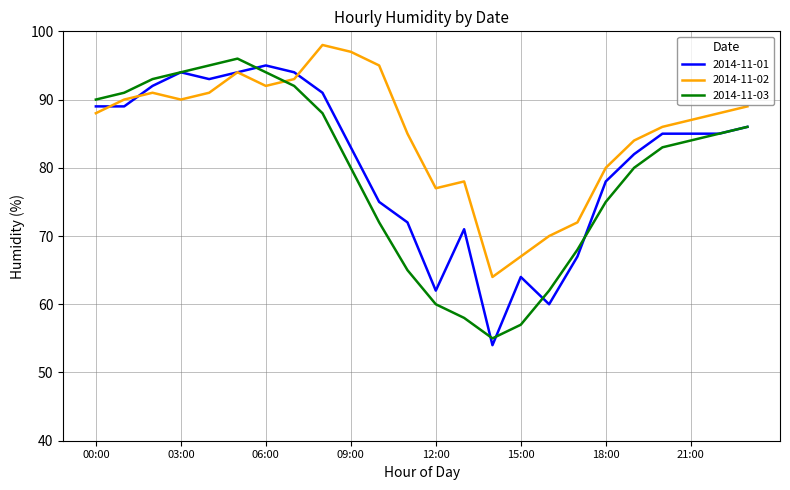

True or false: 2014-11-01 has more than 1 points higher than both neighbors.

True